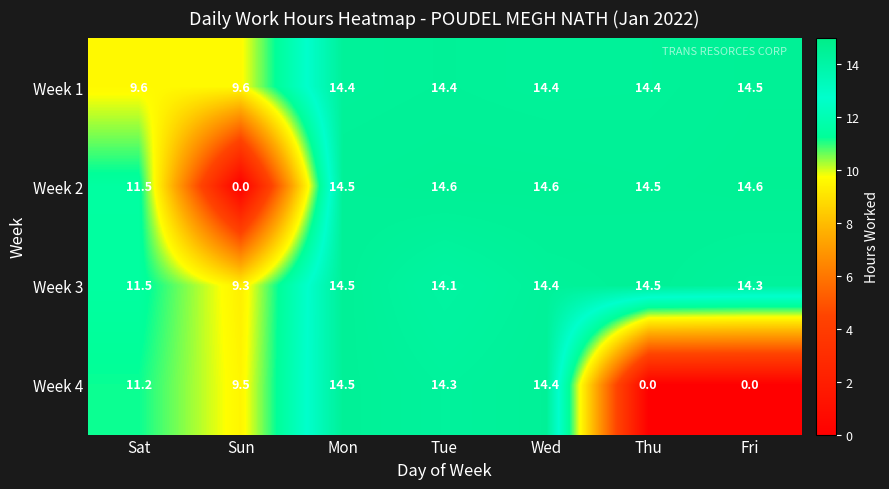

What is the greatest value displayed?

14.6